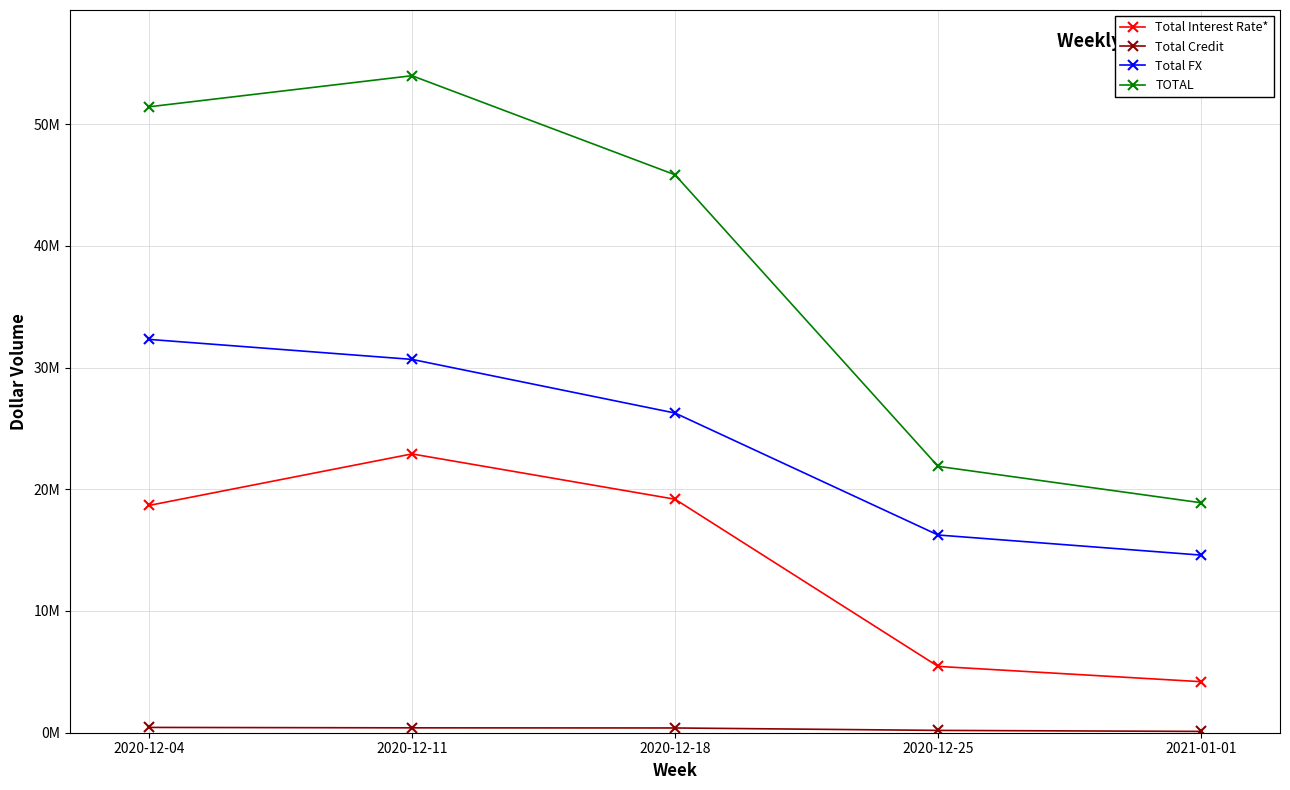

Reading right to left, list all the values displayed in this chart.

Total Interest Rate*: 4192839	5449828	19183265	22904704	18670906
Total Credit: 107346	190942	390212	401454	435301
Total FX: 14591011	16243520	26262116	30669492	32314039
TOTAL: 18891196	21884290	45835593	53975650	51420246